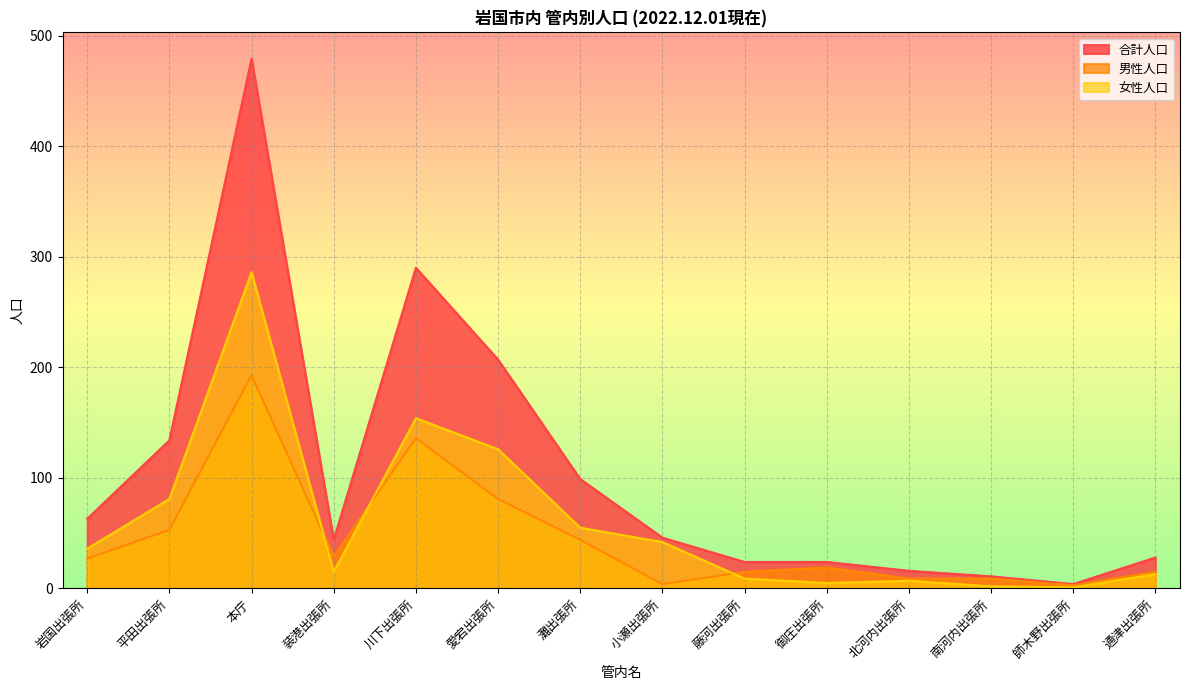

At which category does the chart reach its minimum across all series?

師木野出張所